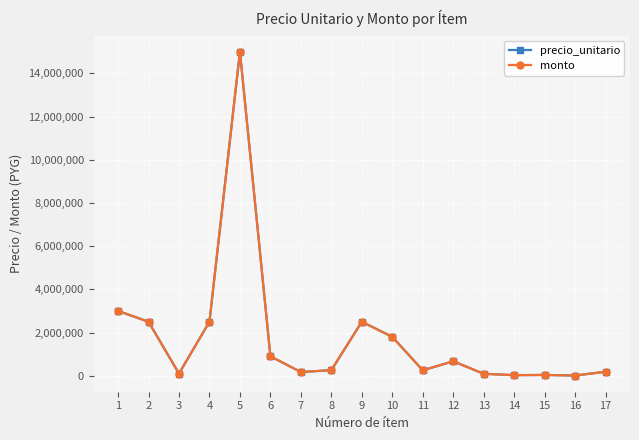

At which category does precio_unitario reach its first local peak?

5